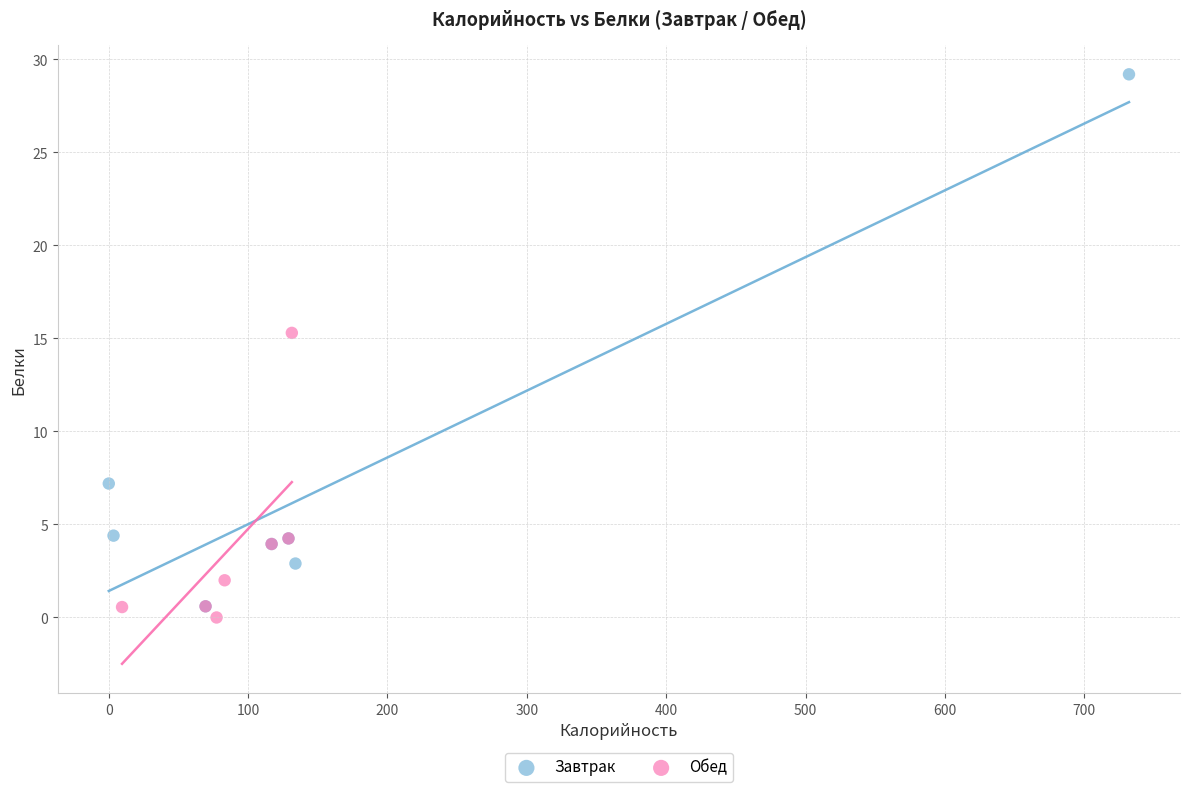

Which series contains the lowest Y value?

Обед